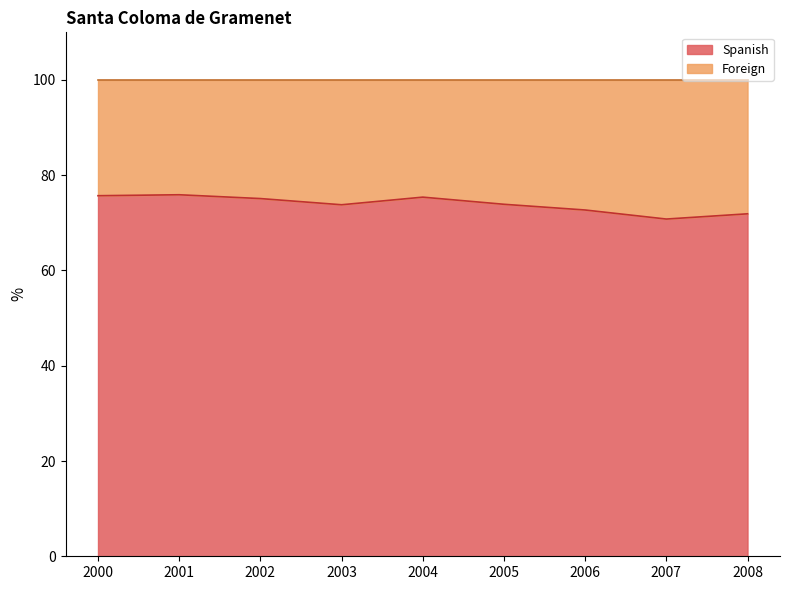

How many values in the Foreign series exceed 26?

5